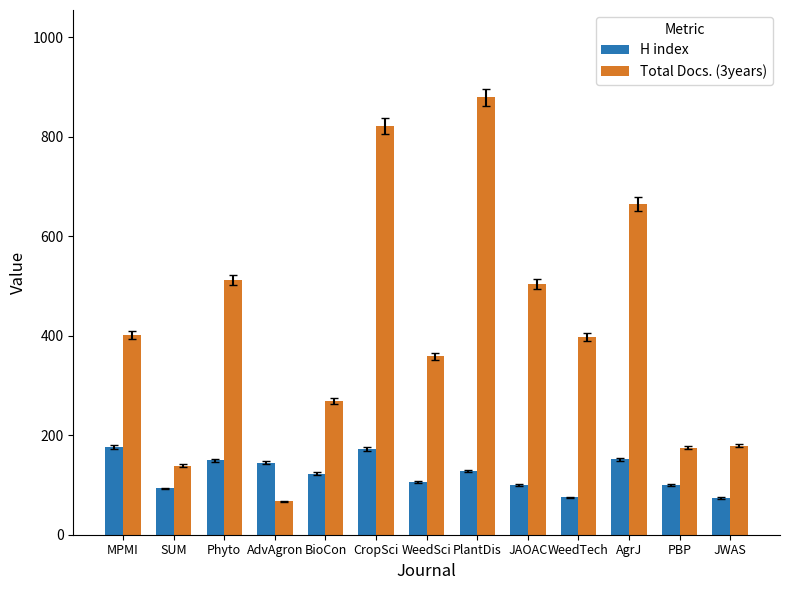

Which series has the largest range (max minus min)?

Total Docs. (3years)